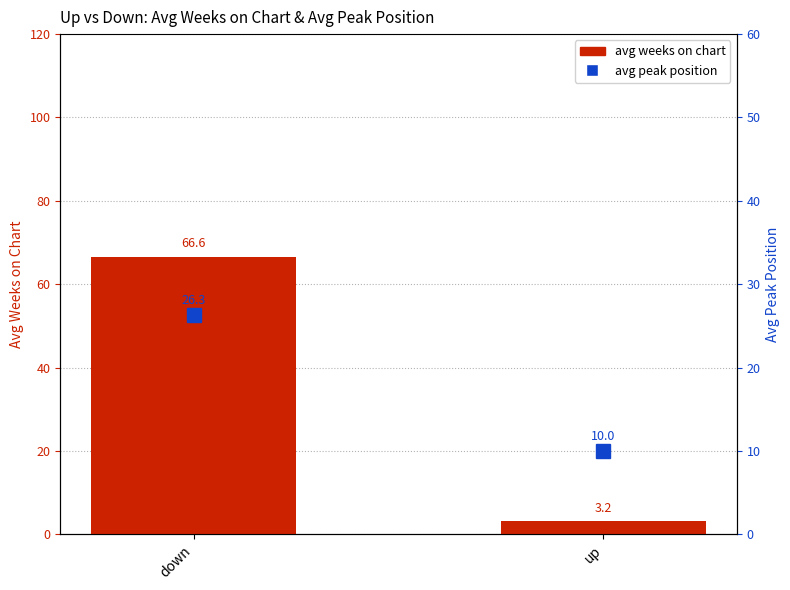

What is the difference between the highest and lowest values at up?

6.8